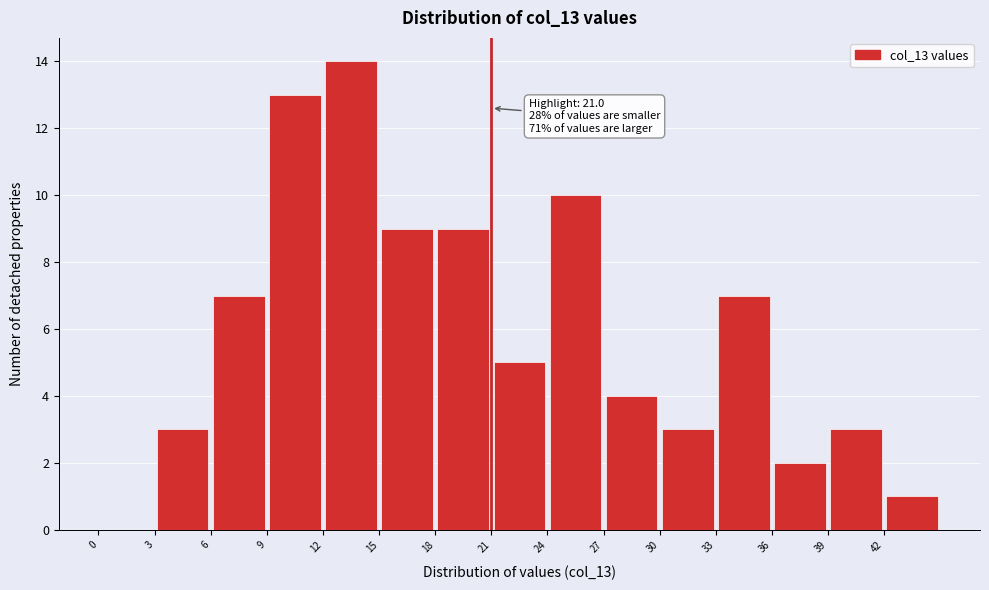

Over which range of the x-axis is the bar tallest?

12 to 15